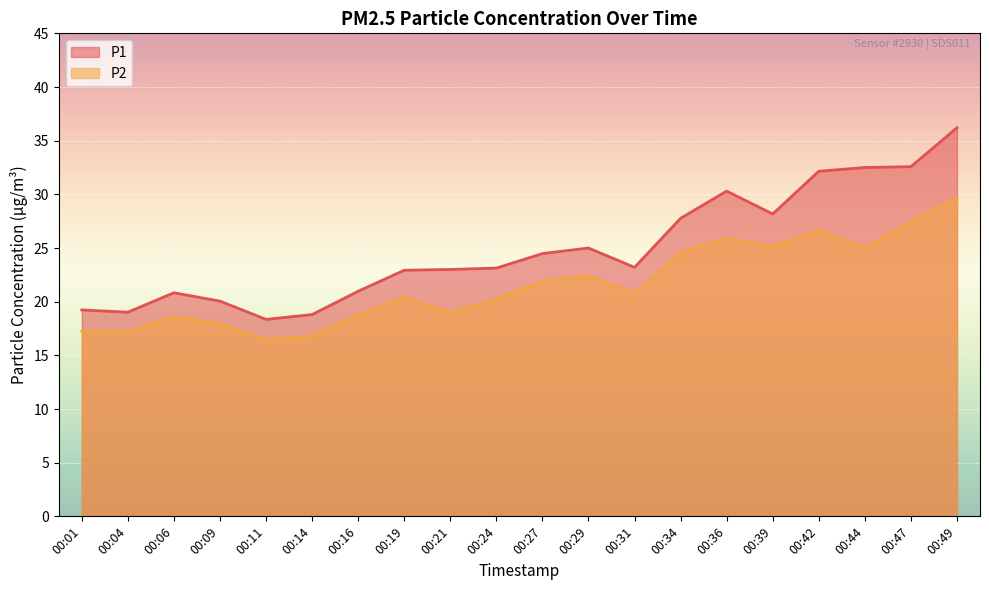

True or false: P1 has a value of 14.6 at 00:21.

False